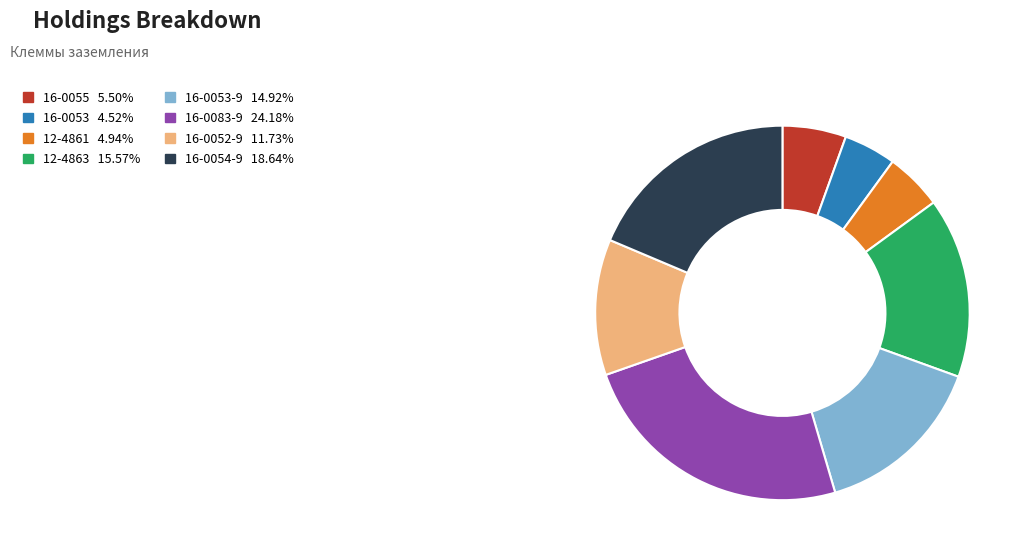

Is there a majority slice in this chart?

No